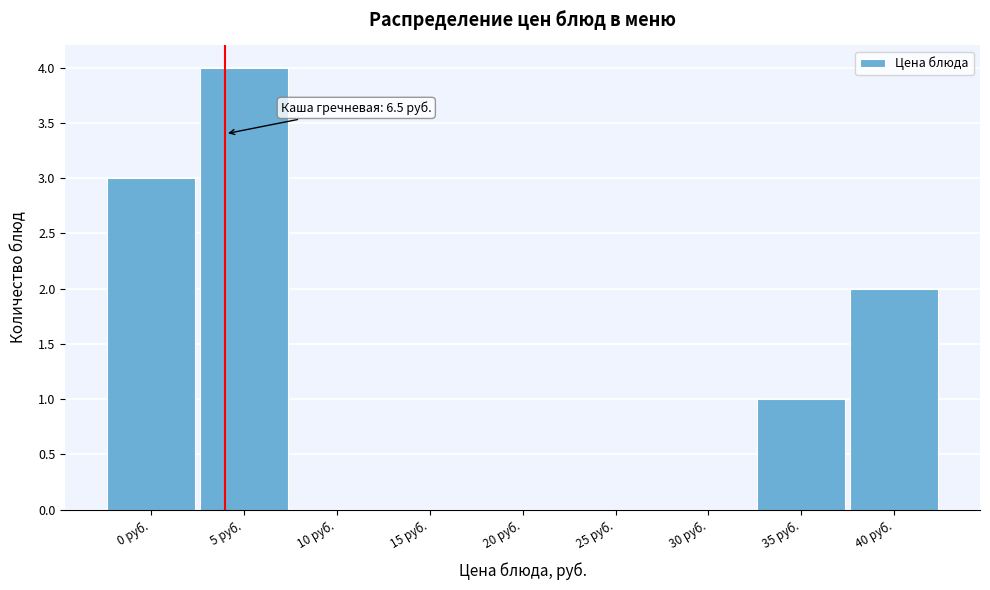

Reading left to right, extract all data points from this chart.

0 руб.=3	5 руб.=4	10 руб.=0	15 руб.=0	20 руб.=0	25 руб.=0	30 руб.=0	35 руб.=1	40 руб.=2